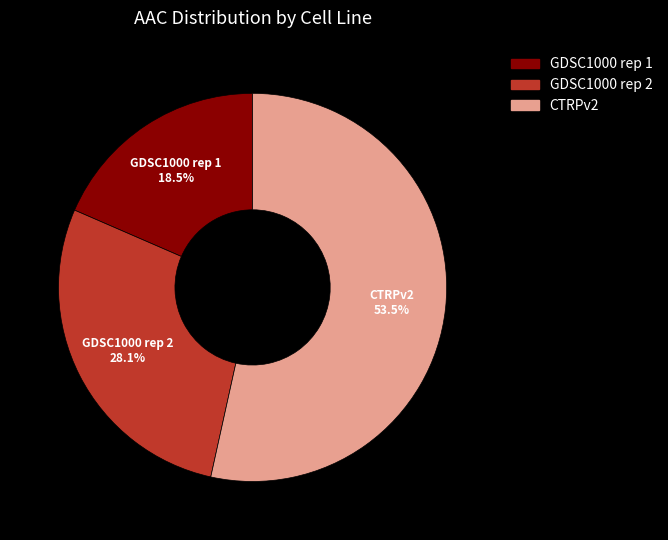

The GDSC1000 rep 1 slice represents 5% of the pie. True or false?

False